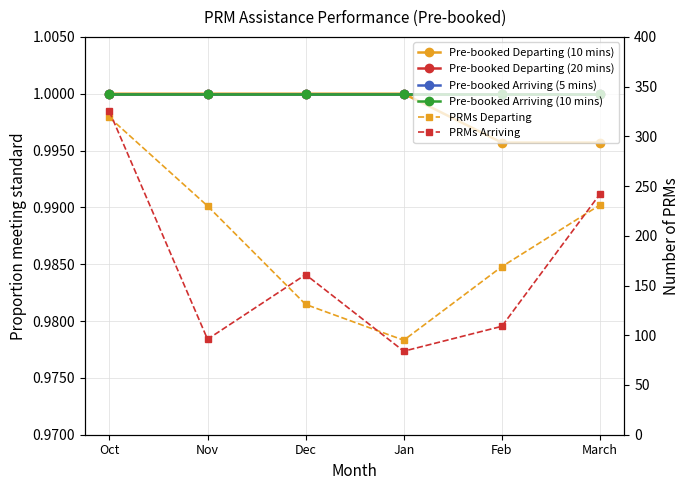

What is the label of the 6th point from the right?

Oct